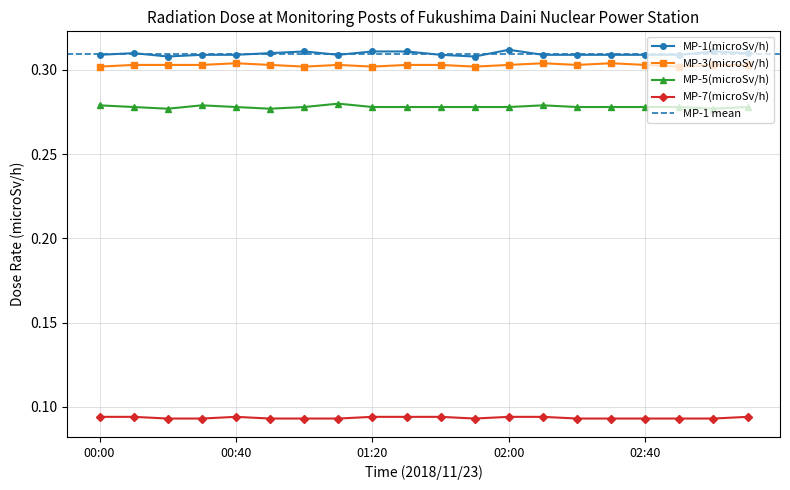

Where is the first local minimum for MP-1(microSv/h)?

00:20